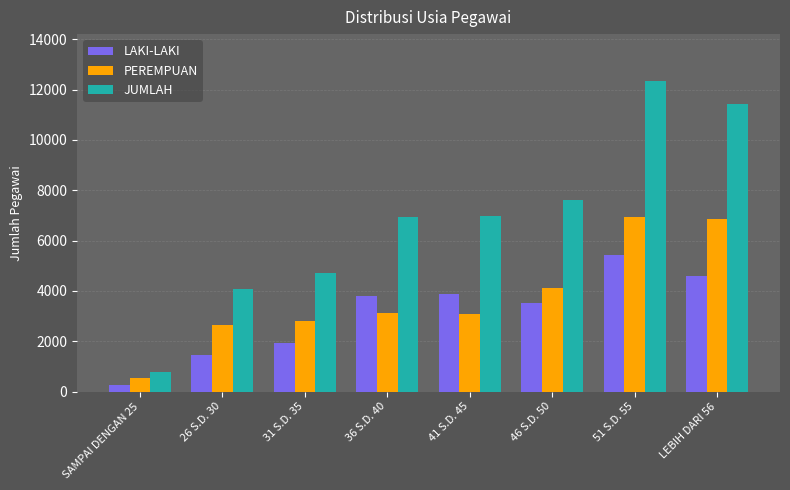

What is the label of the 4th bar from the right?

41 S.D. 45